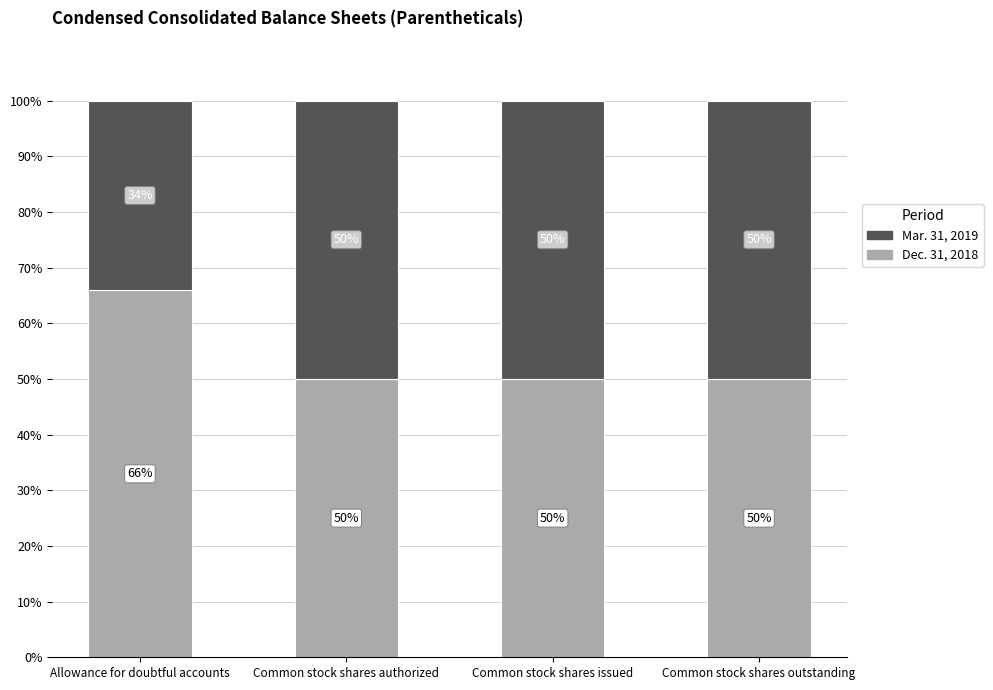

How many data points in Dec. 31, 2018 are above 50?

1